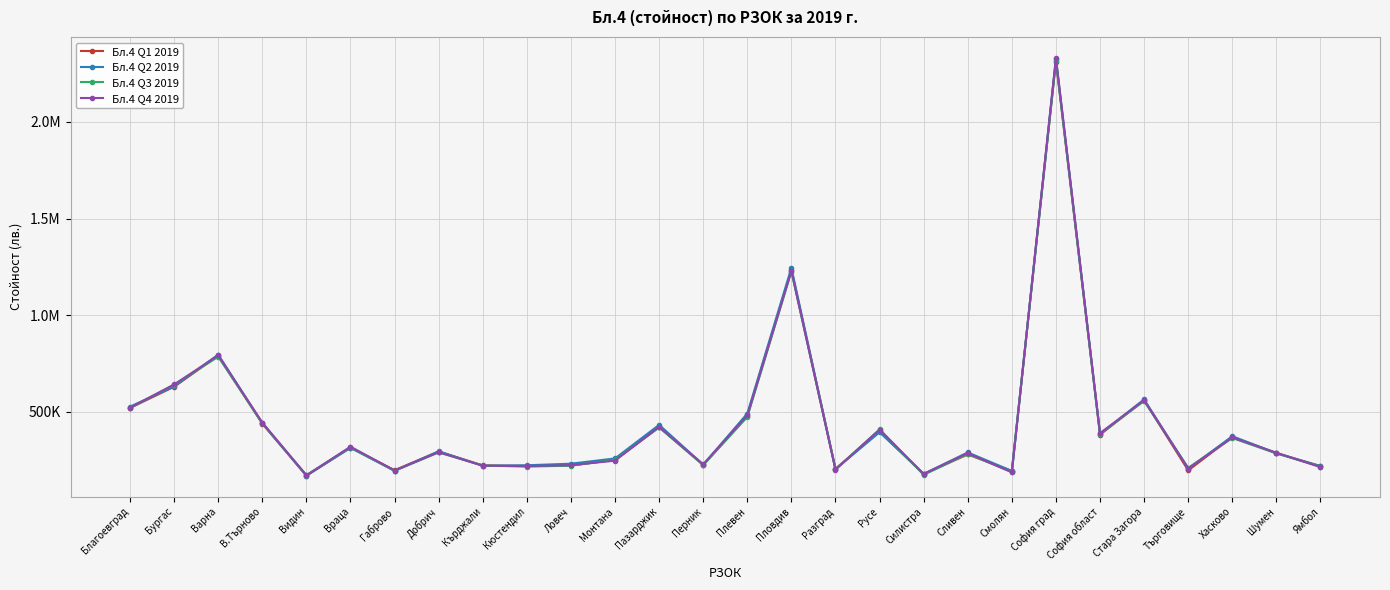

Which category has the highest value in the Бл.4 Q1 2019 series?

София град